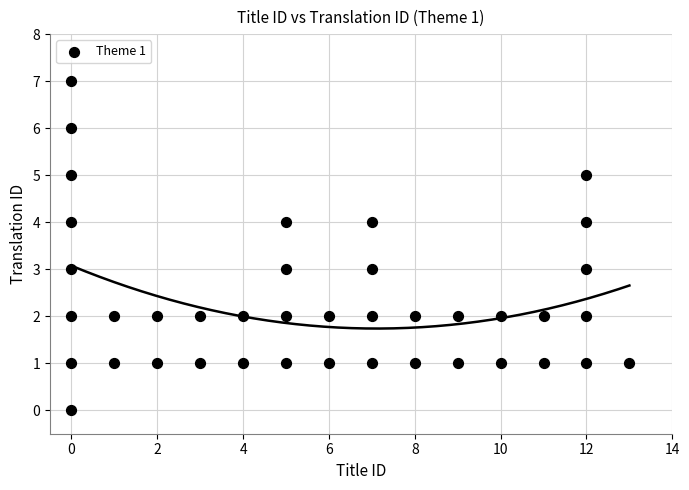

What is the range of Y values (max minus min)?

7